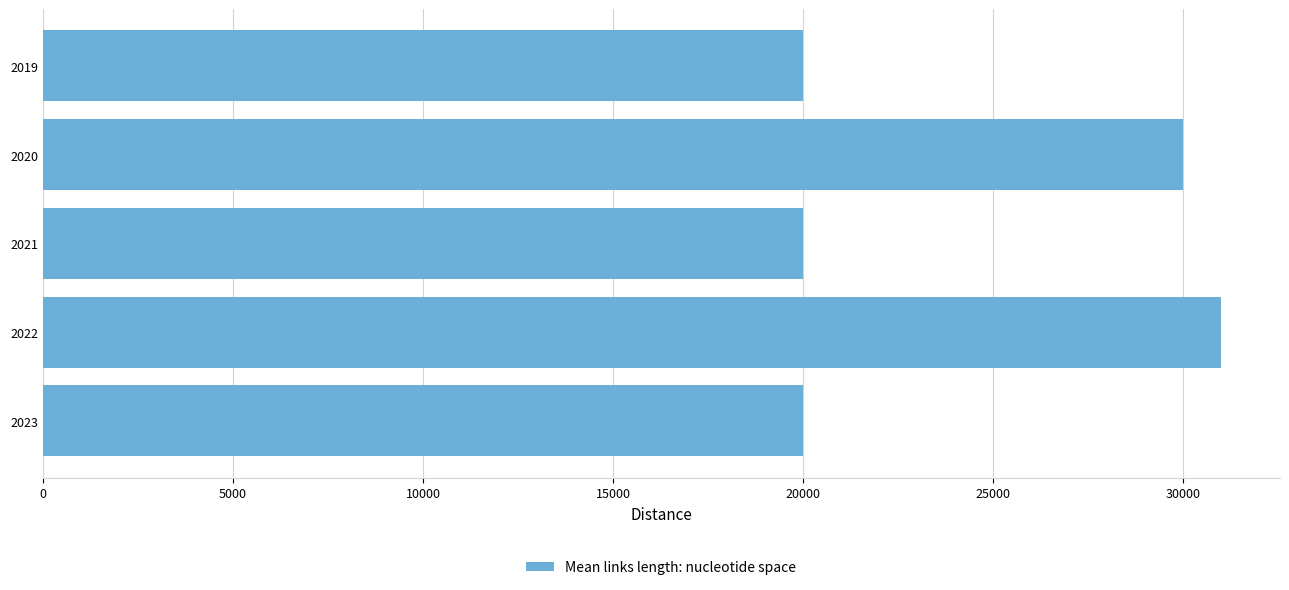

Between 2019 and 2022, which is larger?

2022